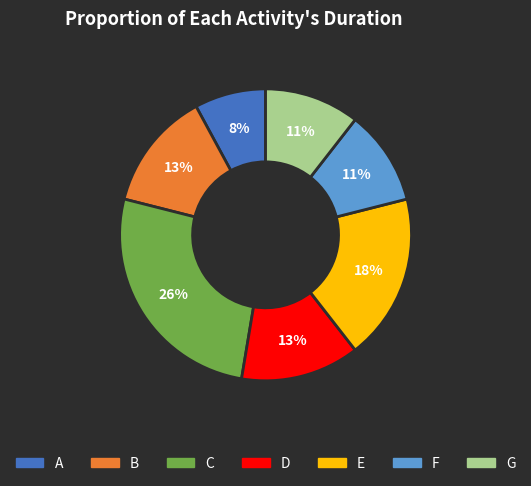

Does D represent more than half of the total?

No